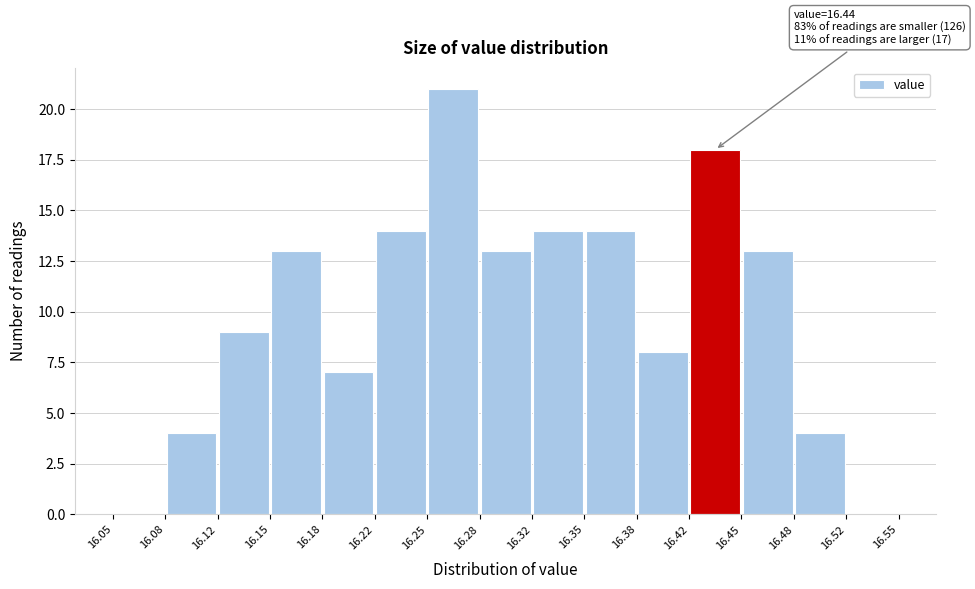

Over which range of the x-axis is the bar tallest?

16.25 to 16.28